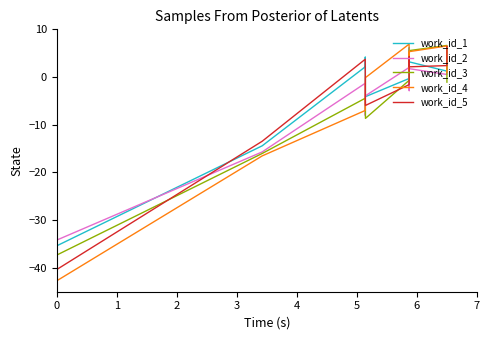

What is the difference between the maximum and minimum values in the work_id_4 series?

49.6